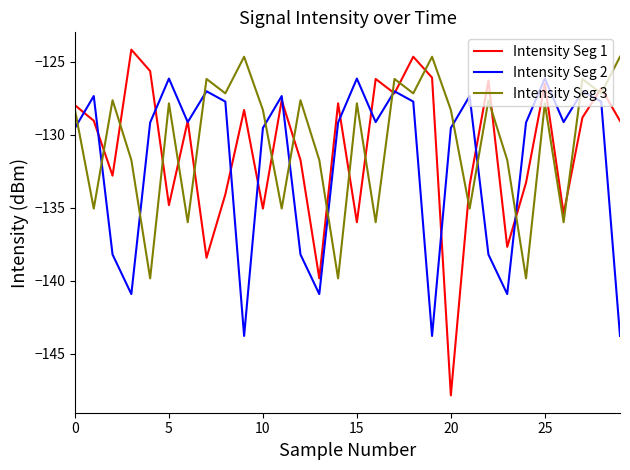

Which series has the widest spread of values?

Intensity Seg 1